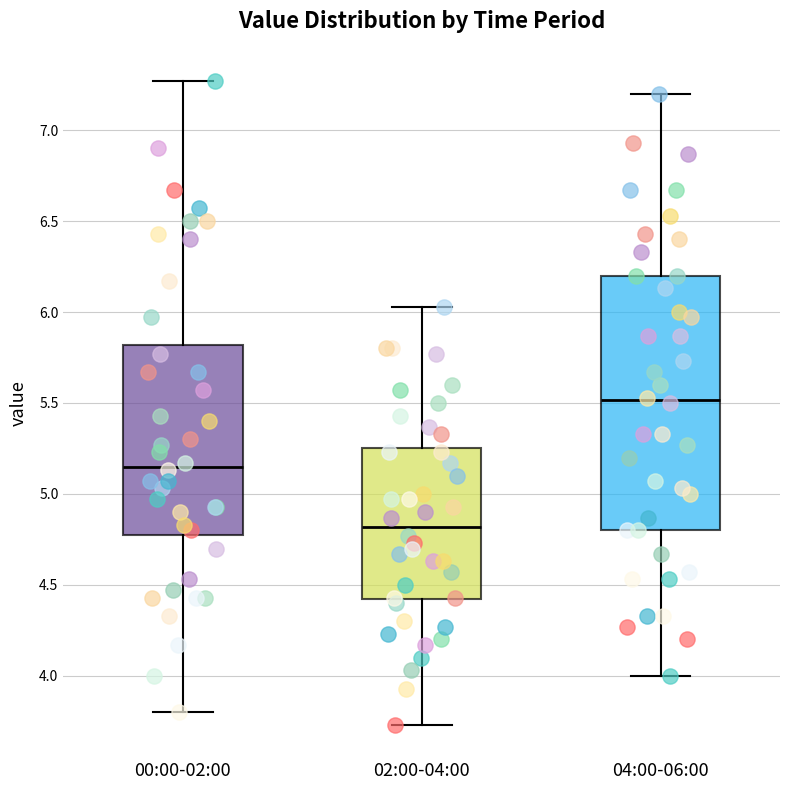

Where is the lower edge of the box for 04:00-06:00 on the y-axis? The values are not printed on the chart, so give them approximately, as read against the axis.

4.80